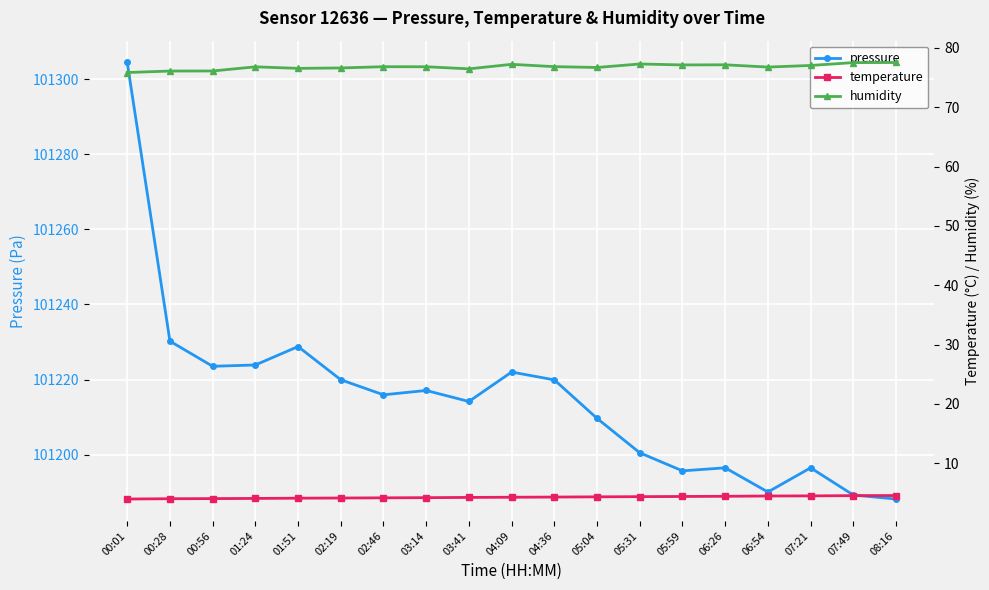

What is the value of the humidity point at the 13th from the left?

77.3